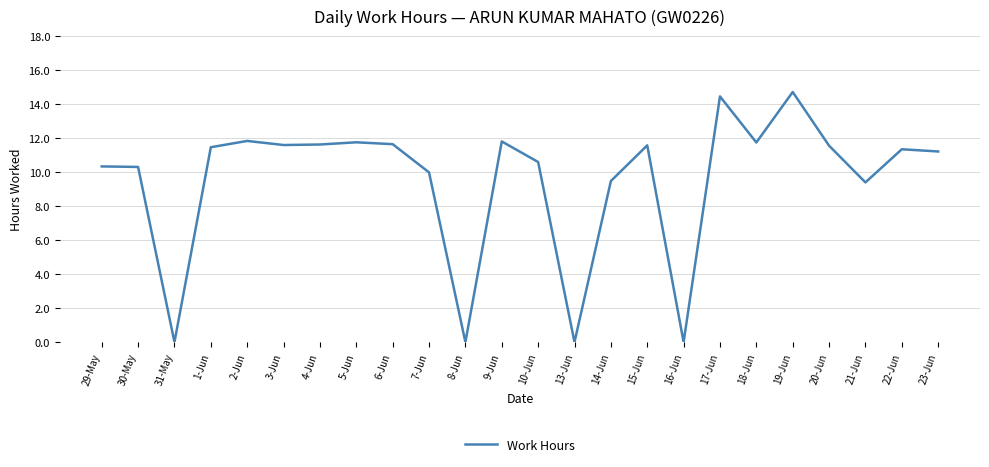

What position from the right is 15-Jun?

9